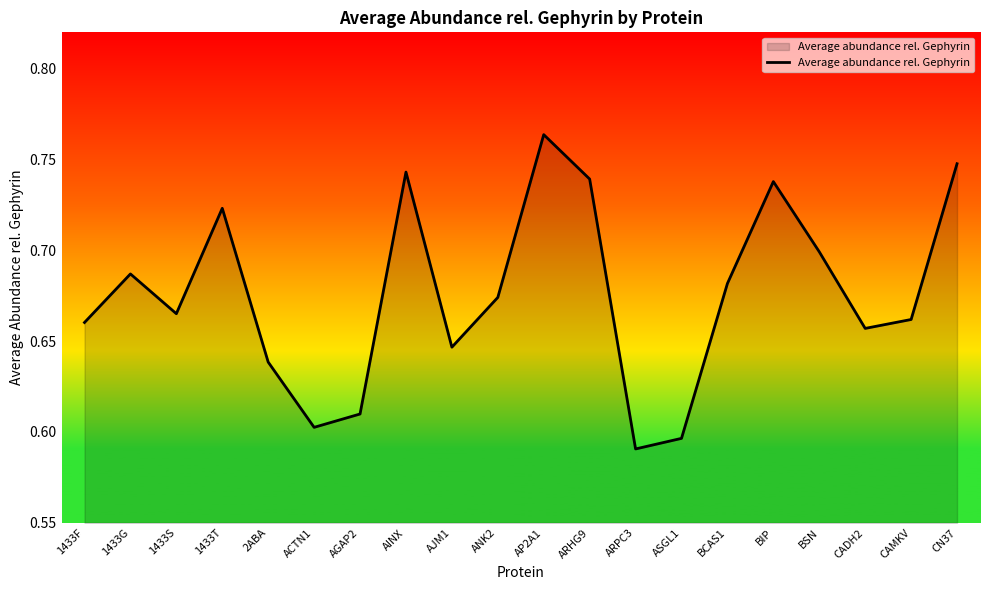

At which category does the chart reach its minimum across all series?

ARPC3